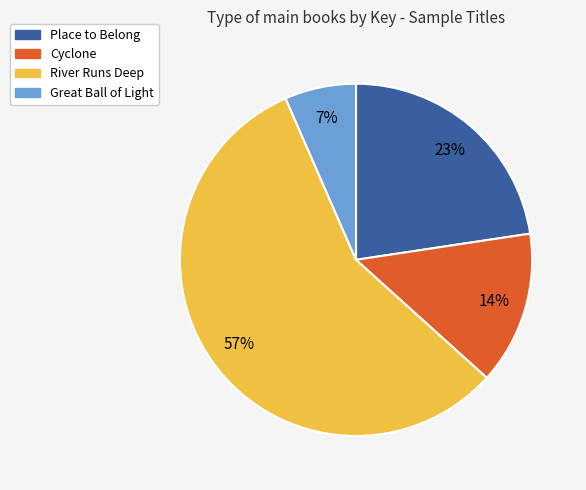

To the nearest percent, what is the average slice percentage?

25%